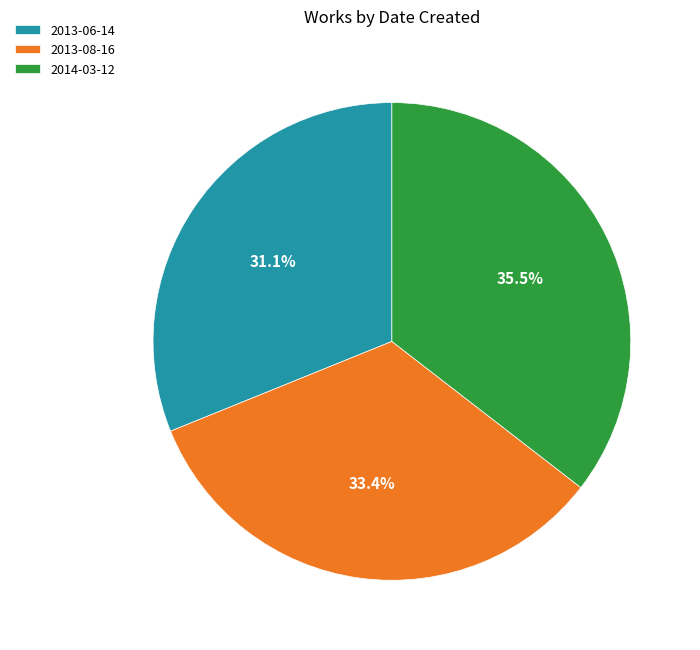

To the nearest percent, what portion does 2013-06-14 represent?

31%